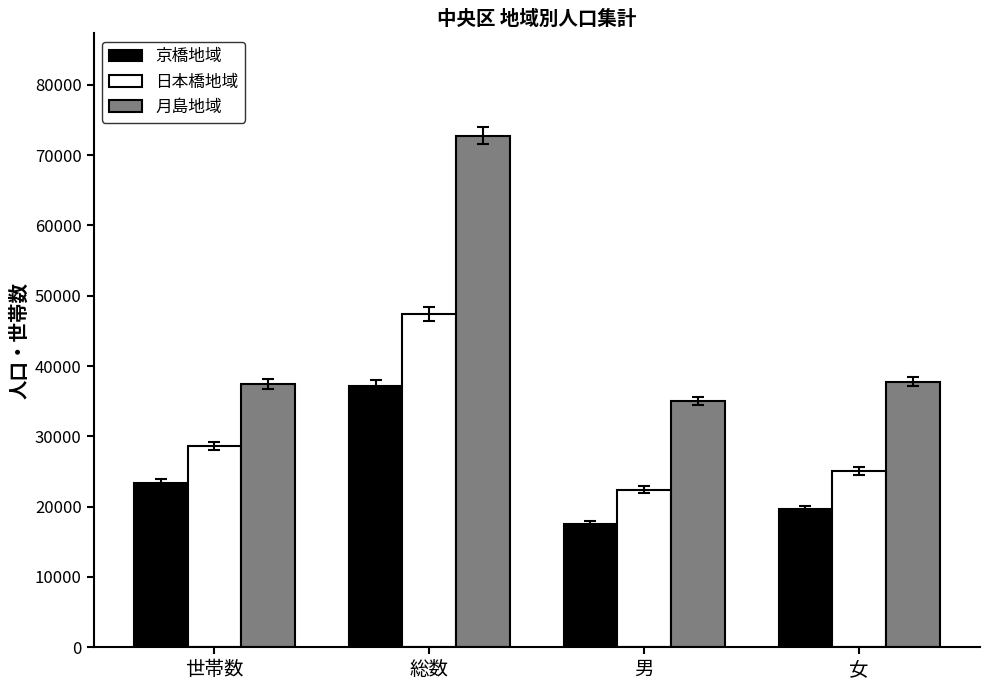

What is the spread (max minus min) of values at 総数?

35624